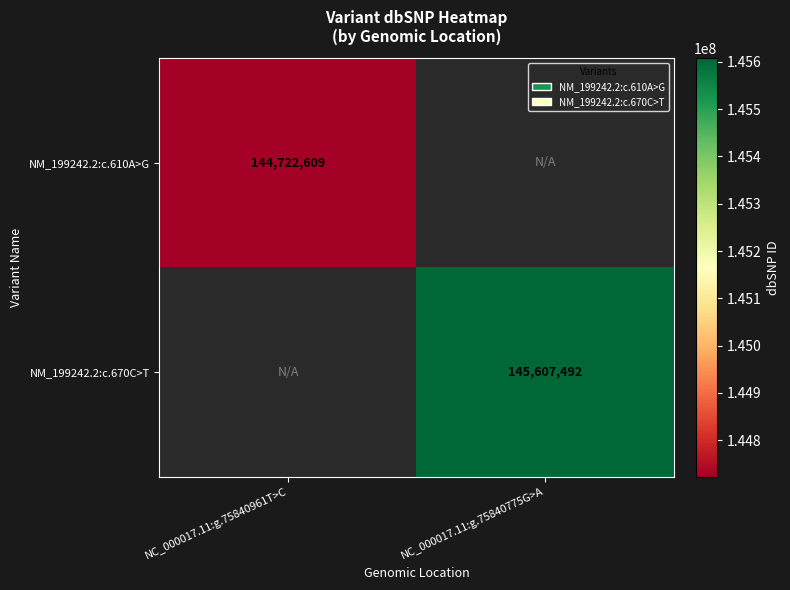

The NM_199242.2:c.670C>T series shows 145607492 at NC_000017.11:g.75840775G>A. True or false?

True